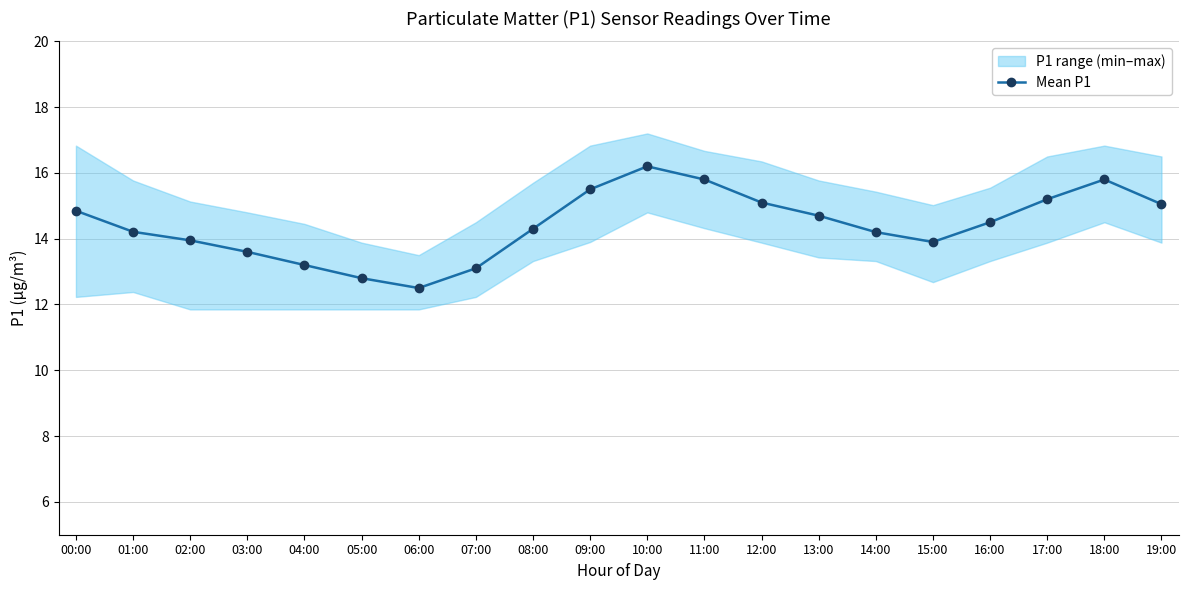

What is the difference between the values at 05:00 and 08:00?

1.5